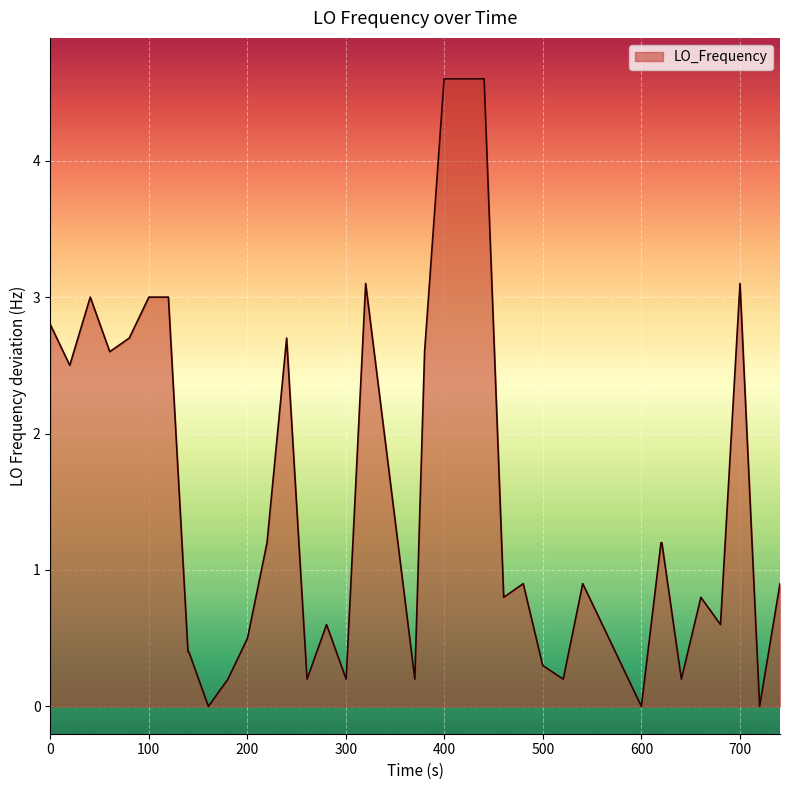

What is the average value?

1.6